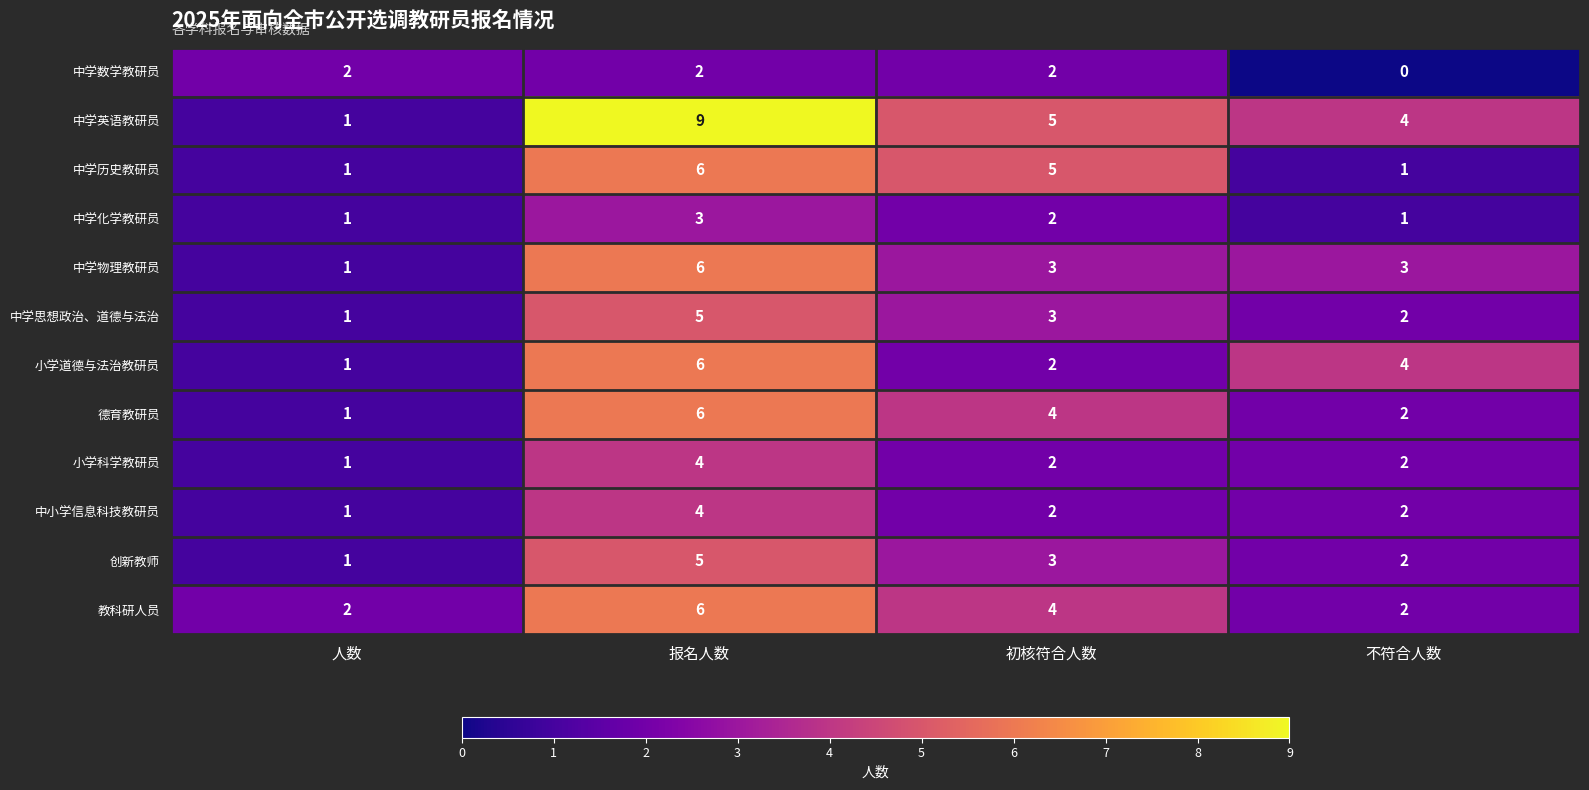

Where is 中学化学教研员 nearest to the value 2?

初核符合人数